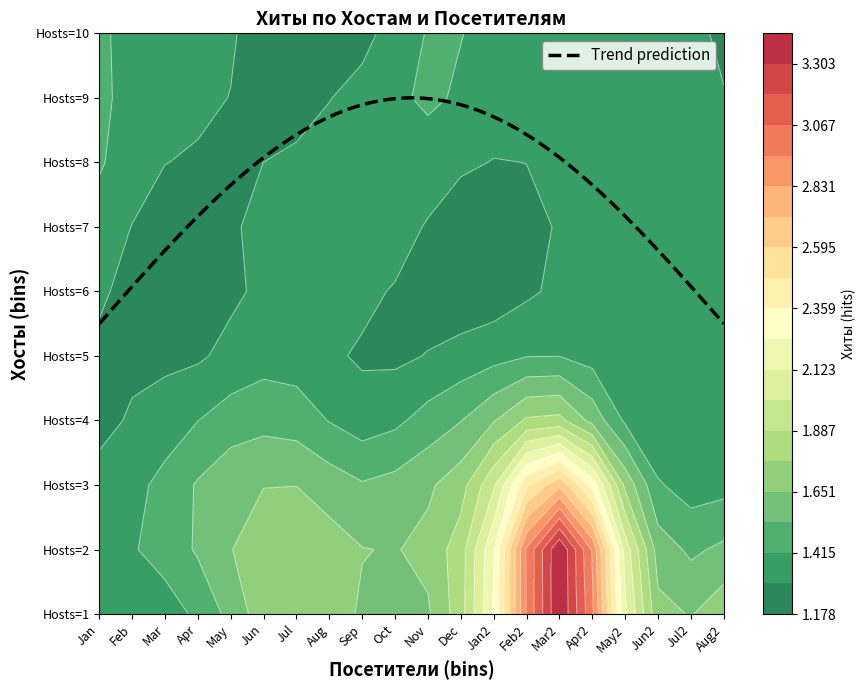

What is the sum of the 4 values at 14 and 18?

3